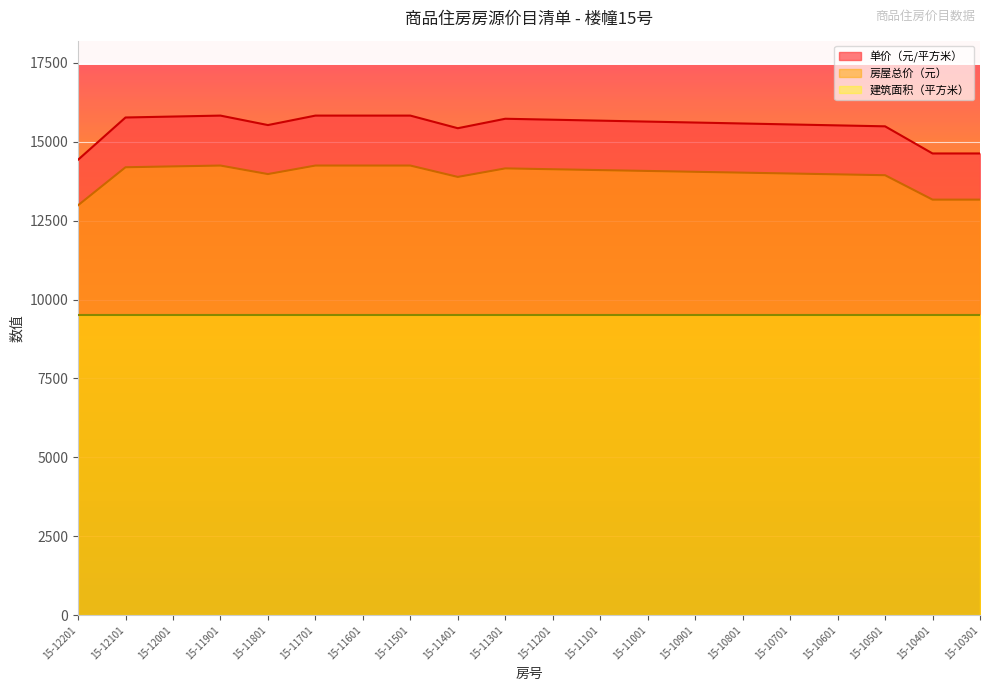

True or false: 单价（元/平方米） and 房屋总价（元） cross at least once.

False